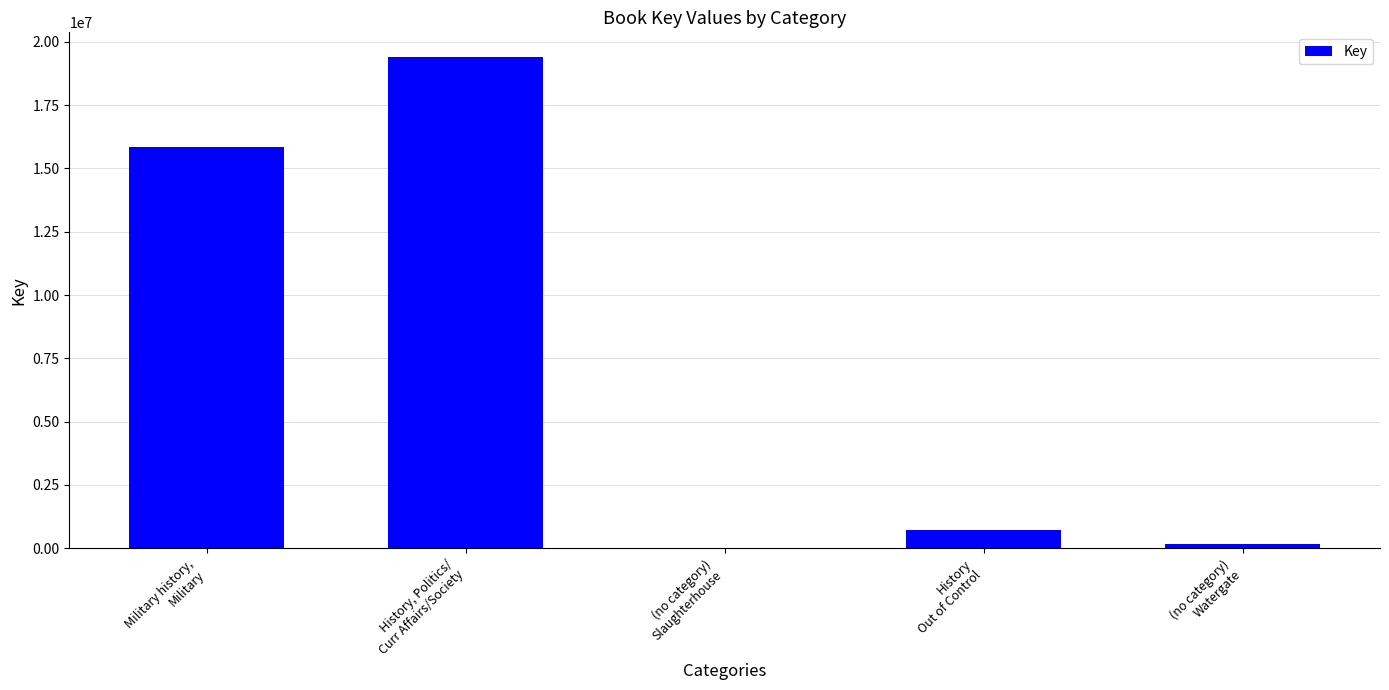

Reading left to right, what are all the values shown in this chart?

15840955	19408022	5043	699159	161461